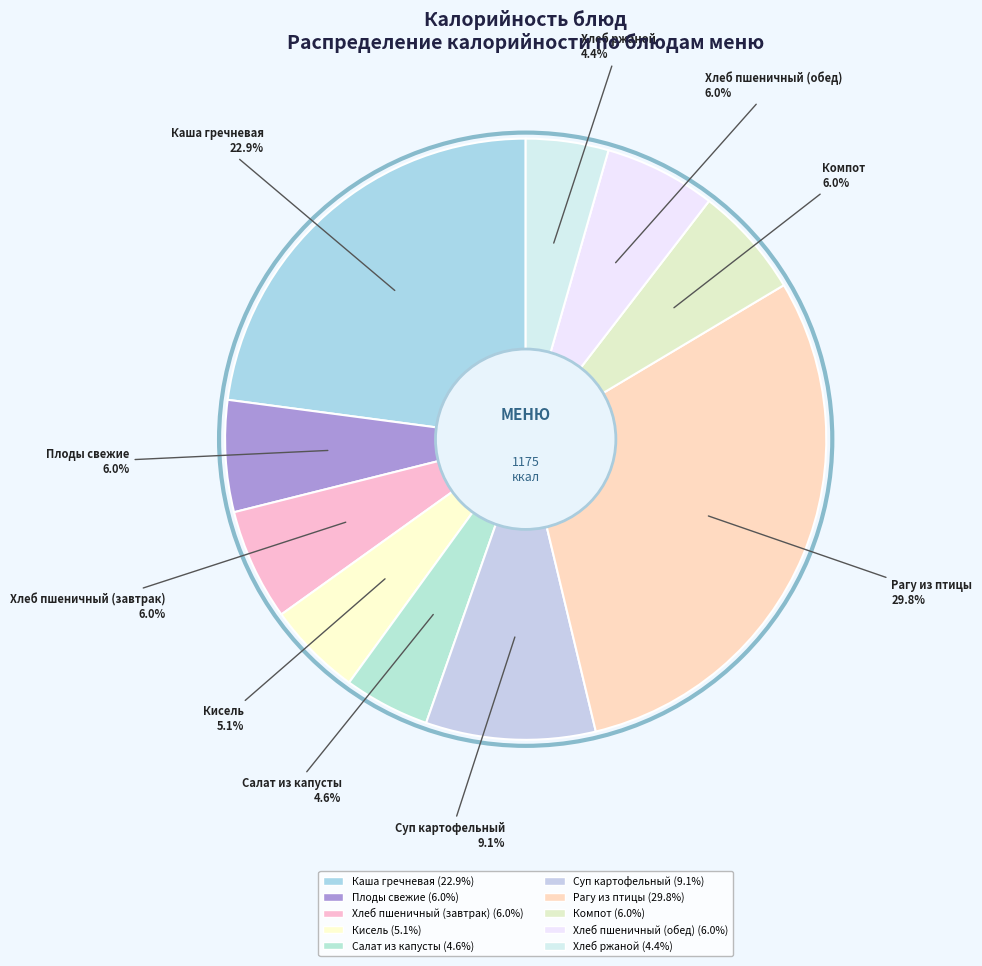

Does Каша гречневая represent more than half of the total?

No